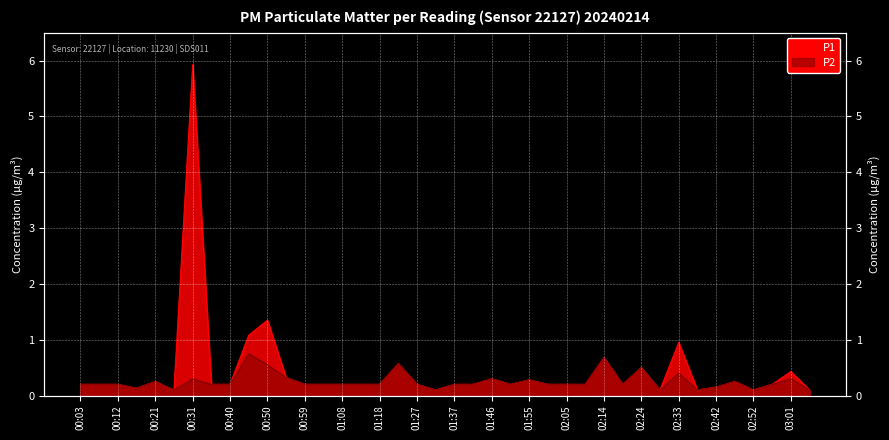

Reading left to right, list all the values displayed in this chart.

P1: 0.2	0.2	0.2	0.1	0.2	0.1	5.9	0.2	0.2	1.1	1.4	0.3	0.2	0.2	0.2	0.2	0.2	0.6	0.2	0.1	0.2	0.2	0.3	0.2	0.3	0.2	0.2	0.2	0.7	0.2	0.5	0.1	0.9	0.1	0.1	0.2	0.1	0.2	0.4	0.1
P2: 0.2	0.2	0.2	0.1	0.2	0.1	0.3	0.2	0.2	0.8	0.6	0.3	0.2	0.2	0.2	0.2	0.2	0.6	0.2	0.1	0.2	0.2	0.3	0.2	0.3	0.2	0.2	0.2	0.7	0.2	0.5	0.1	0.4	0.1	0.1	0.2	0.1	0.2	0.3	0.1